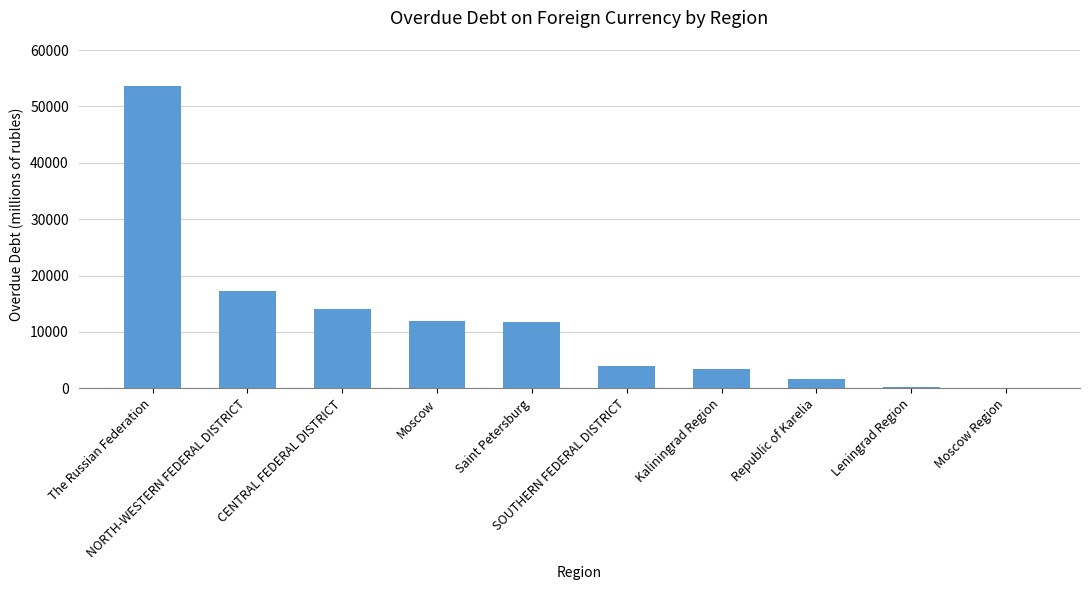

At which category does the chart reach its peak across all series?

The Russian Federation